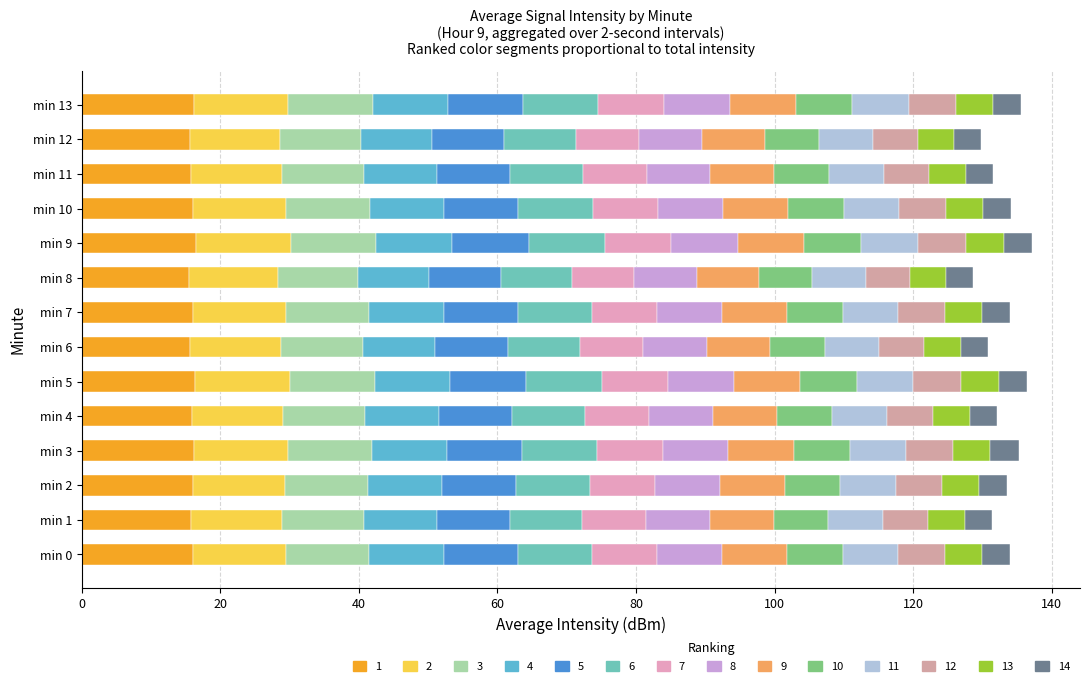

How many data points does each series have?

14